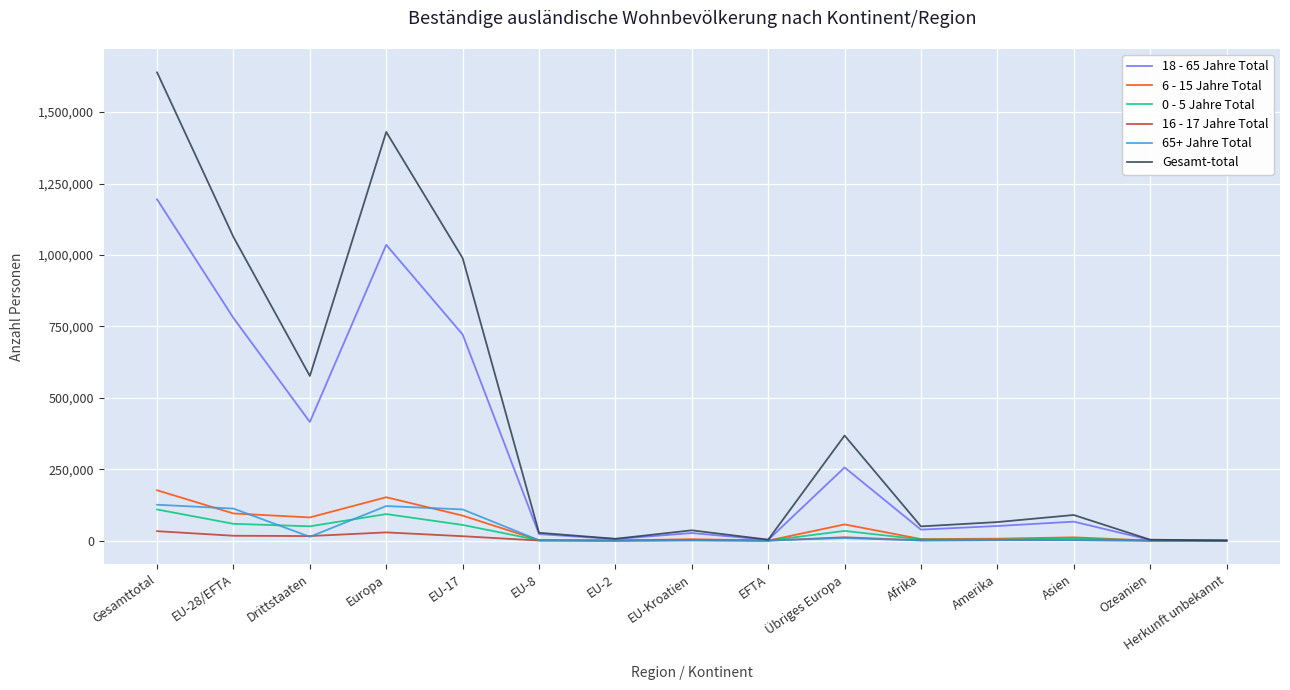

What is the difference between the highest and lowest values at EU-28/EFTA?

1045488